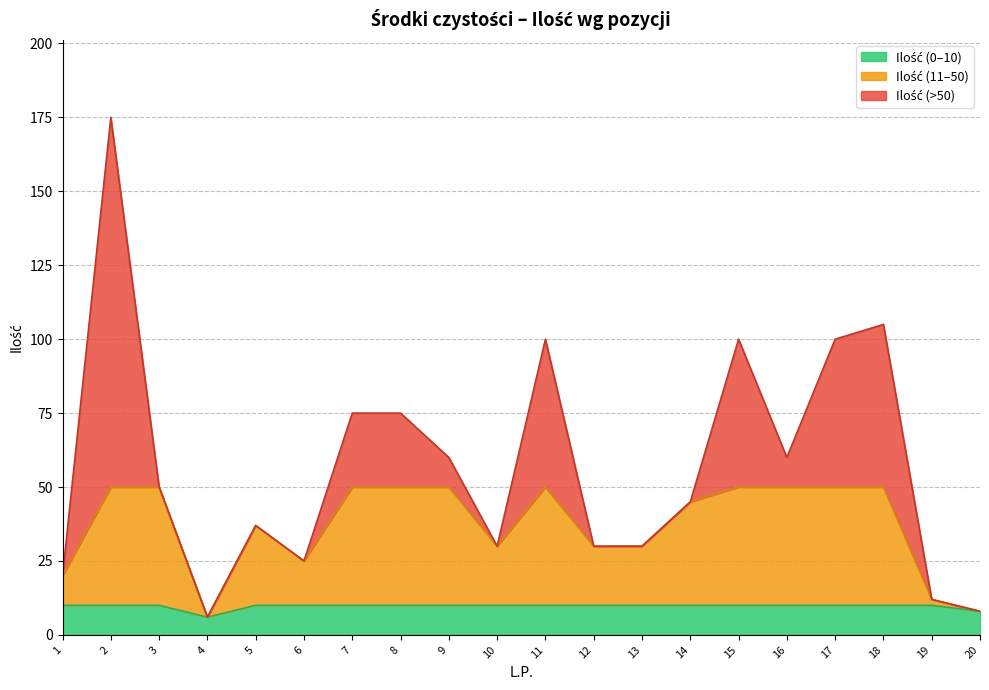

How many categories are shown in the chart?

20